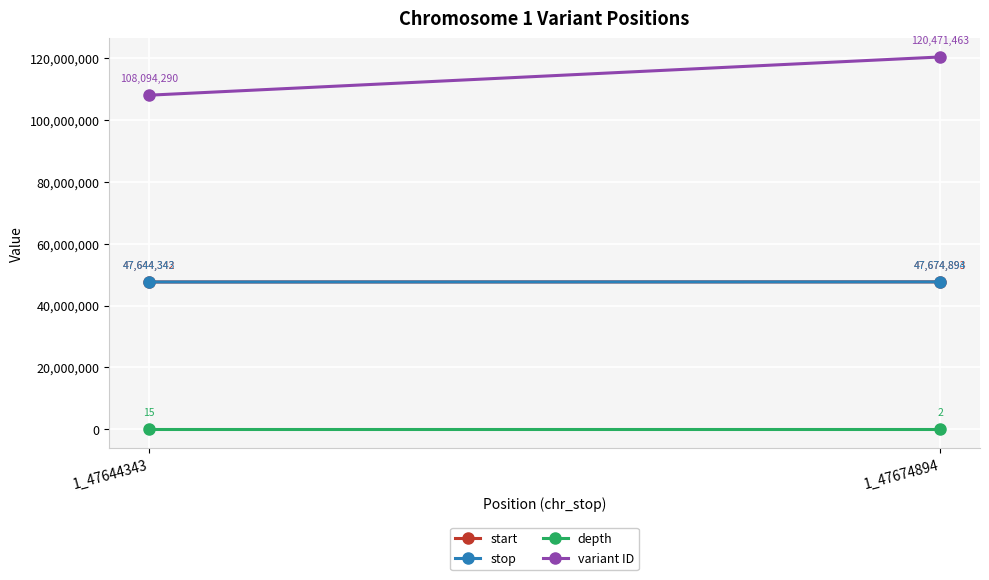

Reading left to right, list all the values displayed in this chart.

start: 1_47644343=47644342	1_47674894=47674893
stop: 1_47644343=47644343	1_47674894=47674894
depth: 1_47644343=15	1_47674894=2
variant ID: 1_47644343=108094290	1_47674894=120471463